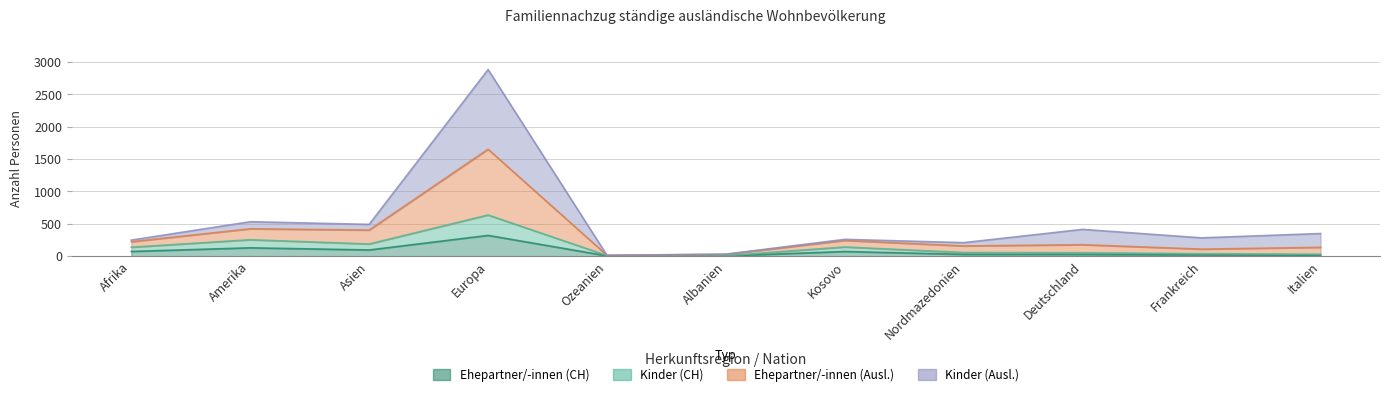

How many values in the Kinder (CH) series are below 56?

5